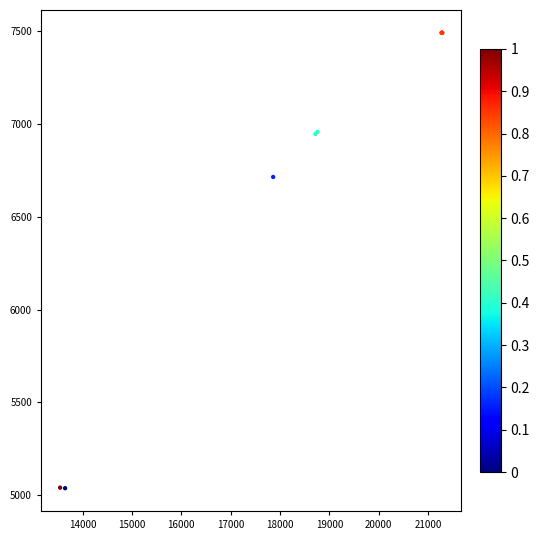

What Y value in the scatter plot is closest to 6265?

6715